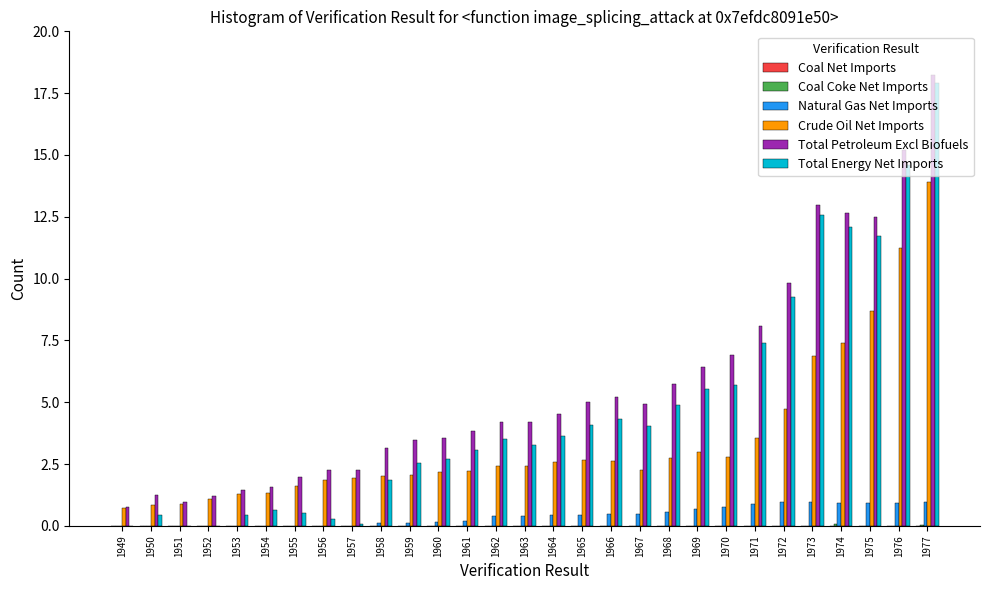

True or false: Coal Net Imports has a value of -1.4 at 1958.

True